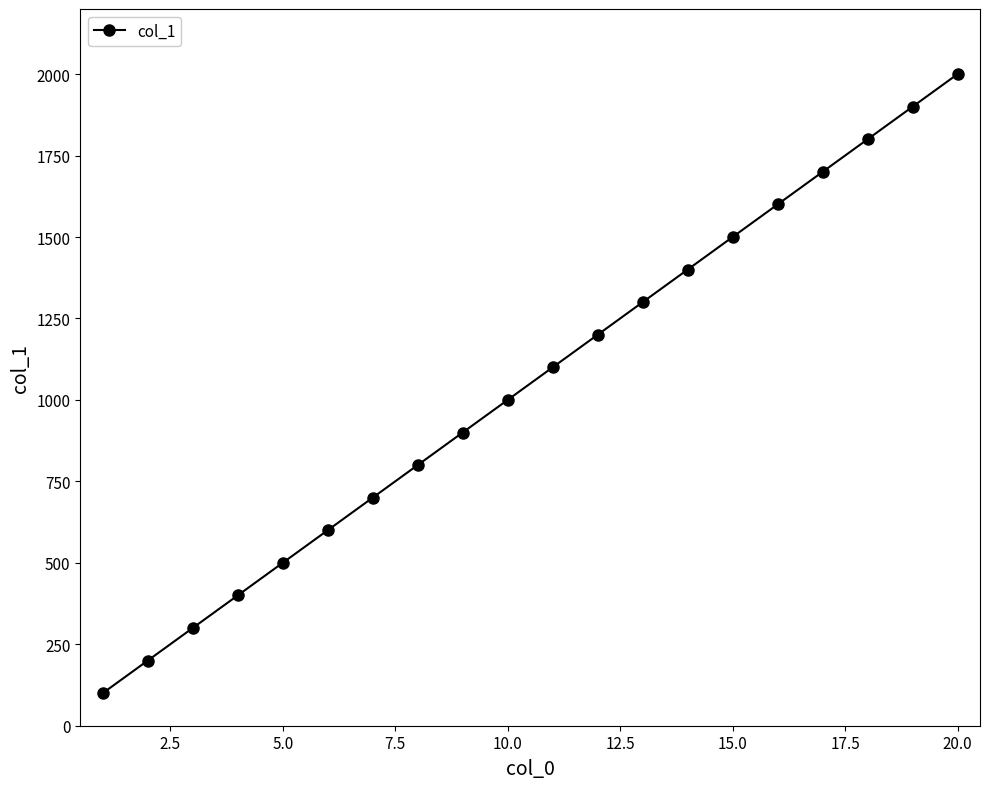

True or false: there are more than 0 points higher than both neighbors.

False